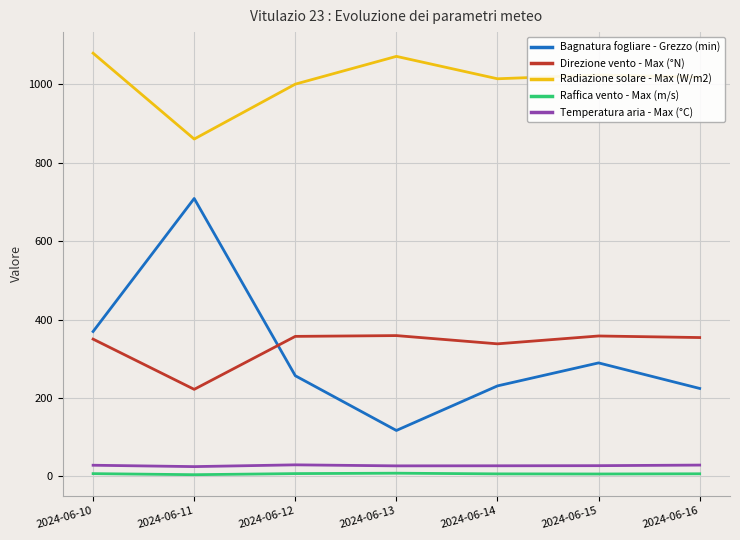

True or false: Raffica vento - Max (m/s) and Temperatura aria - Max (°C) intersect in this chart.

False